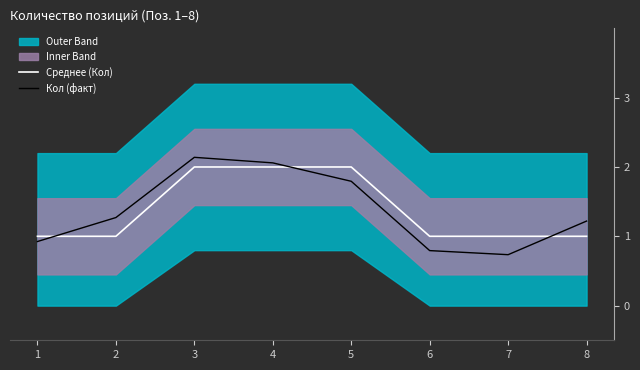

True or false: Кол (факт) has a value of 1.2 at 8.

True